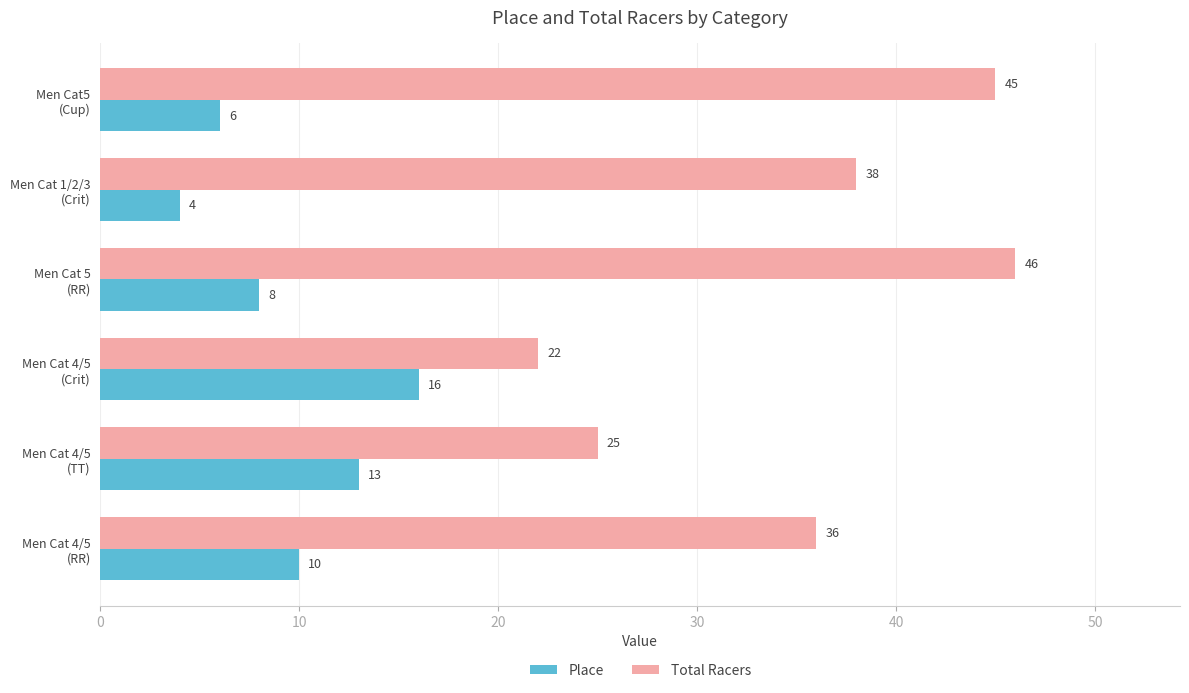

What is the sum of all Place values?

57